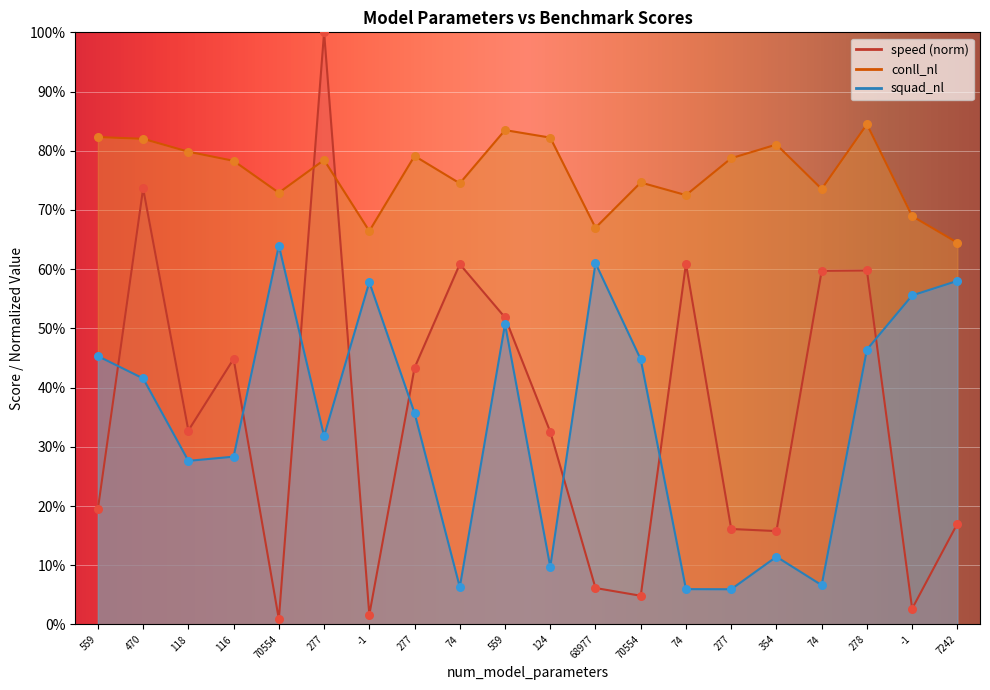

What is the total value across all series at 354?

108.3